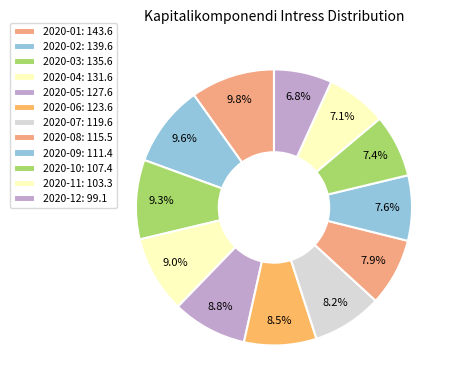

Is there a majority slice in this chart?

No